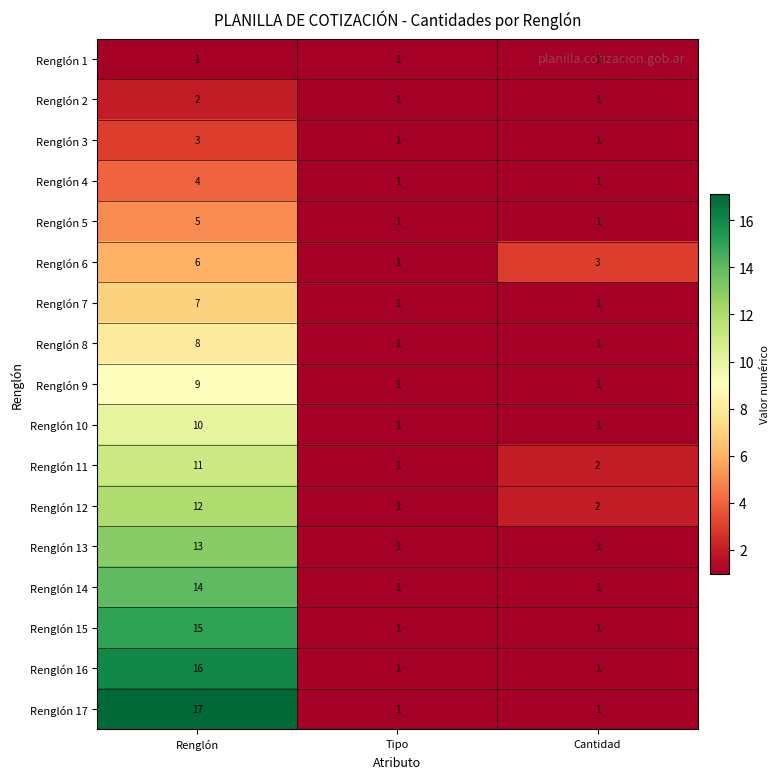

At which category does the chart reach its peak across all series?

Renglón